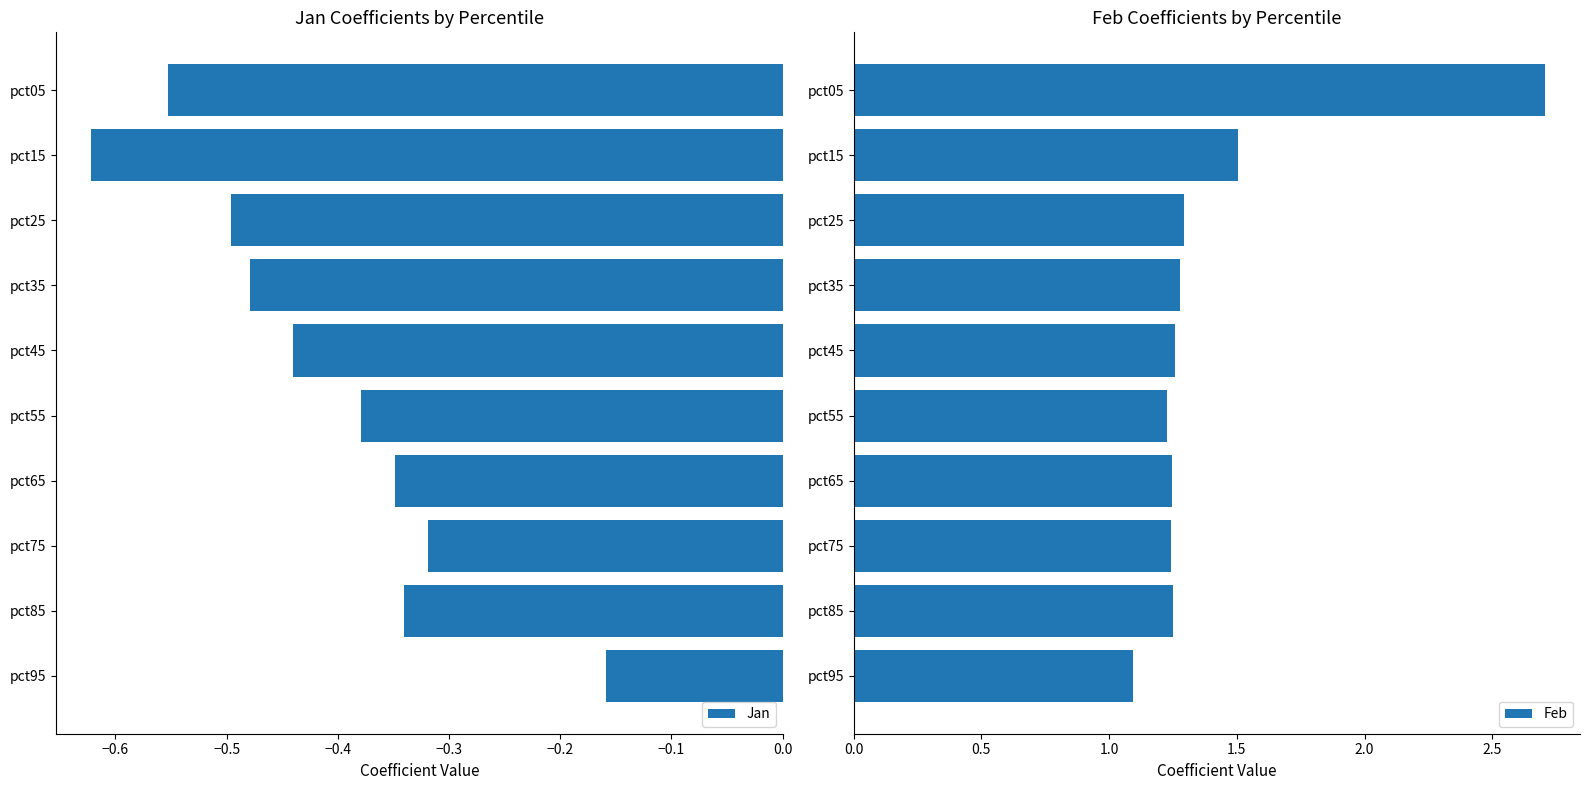

Which series has the largest range (max minus min)?

Feb